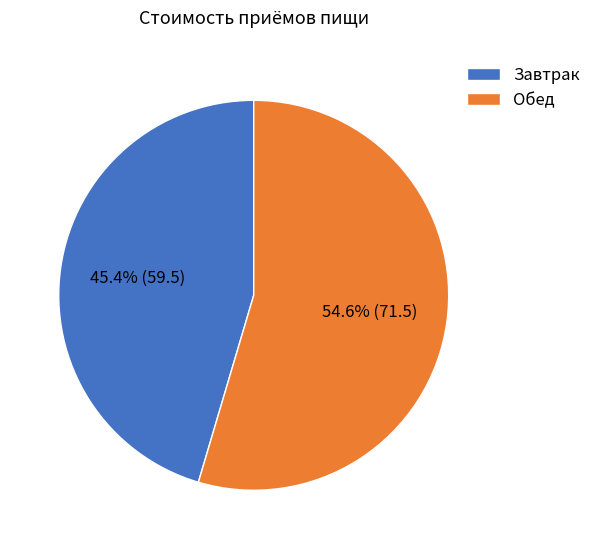

Between Обед and Завтрак, which is larger?

Обед